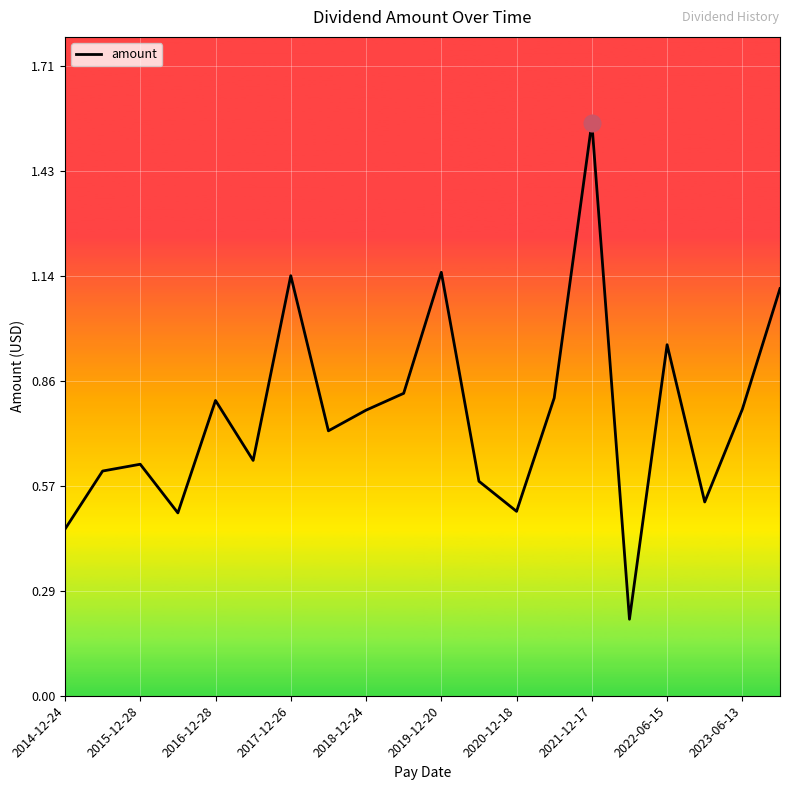

Count the number of data series in this chart.

1